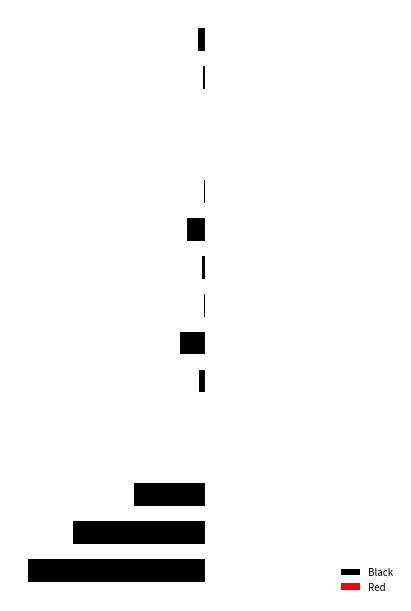

Reading left to right, list all the values displayed in this chart.

Black: -1.0	-0.7	-0.4	-0.0	-0.0	-0.0	-0.1	-0.0	-0.0	-0.1	-0.0	-0.0	-0.0	-0.0	-0.0
Red: 0.0	0.0	0.0	0.0	0.0	0.0	0.0	0.0	0.0	0.0	0.0	0.0	0.0	0.0	0.0